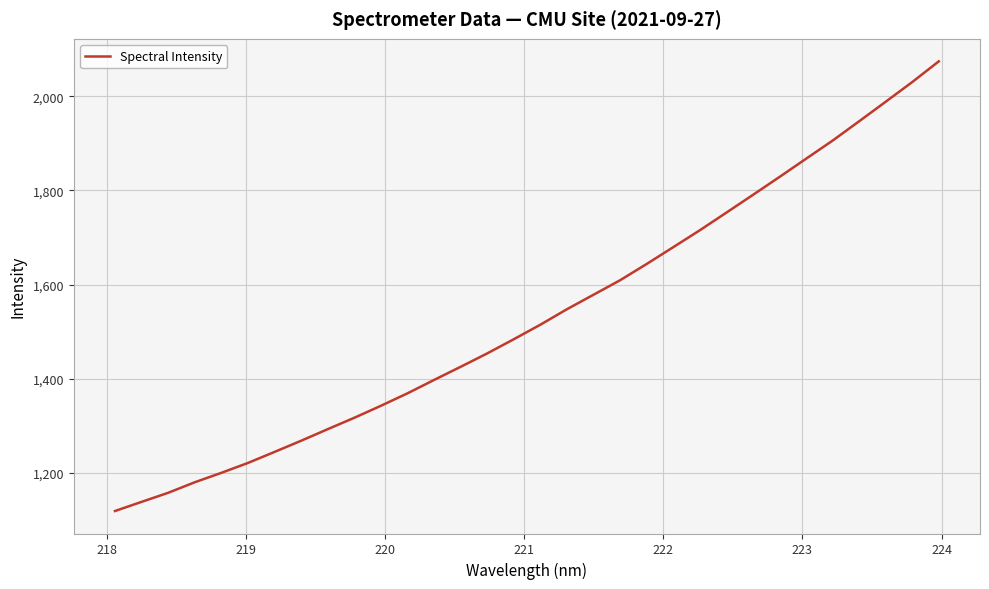

What is the smallest value displayed?

1119.2